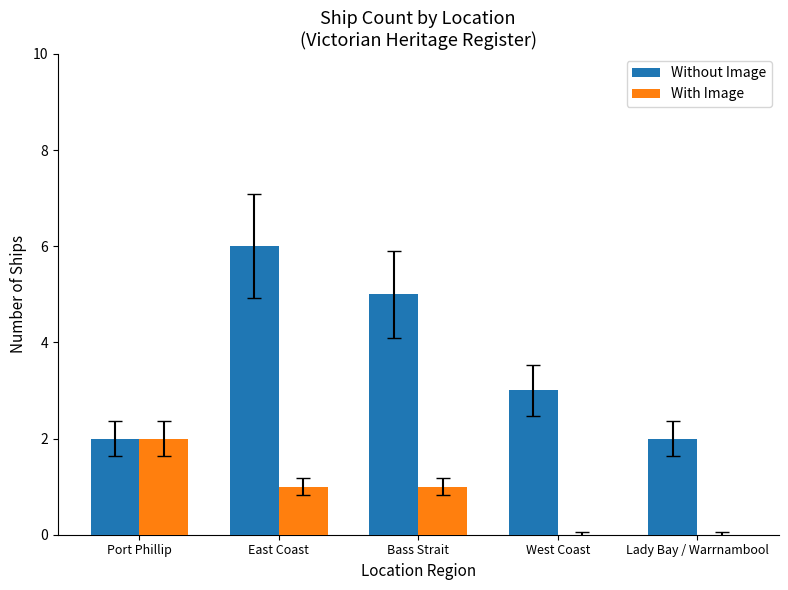

How many distinct data groups are displayed?

2